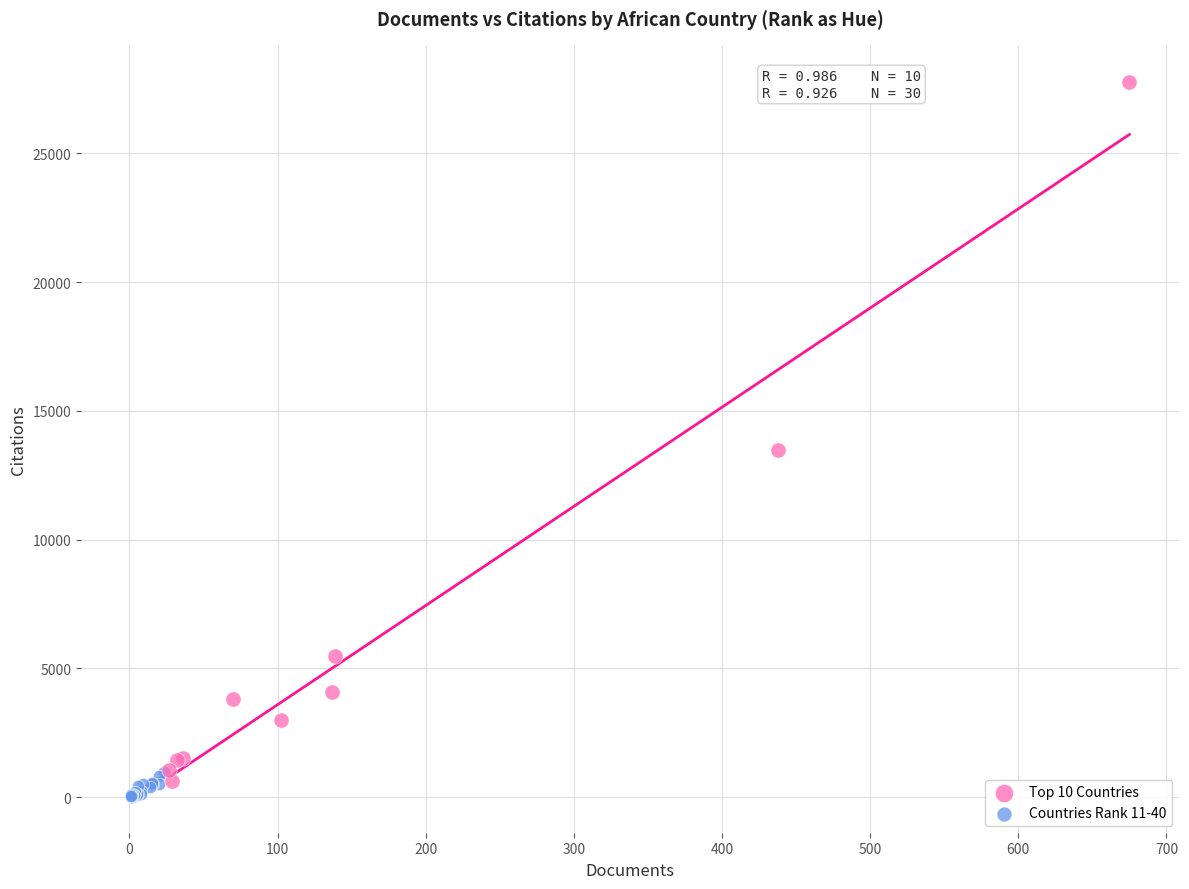

Which series has the widest spread of Y values?

Top 10 Countries